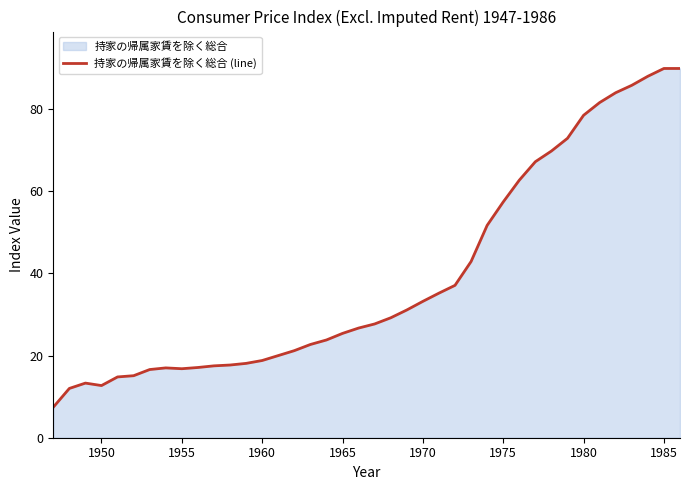

What is the difference between the maximum and minimum values?

82.5